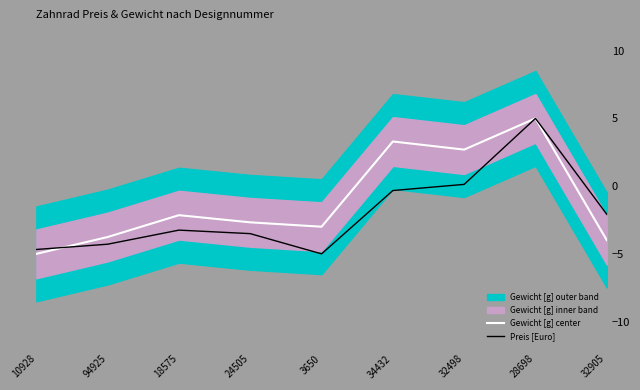

Where is Preis [Euro] nearest to the value 0?

32498